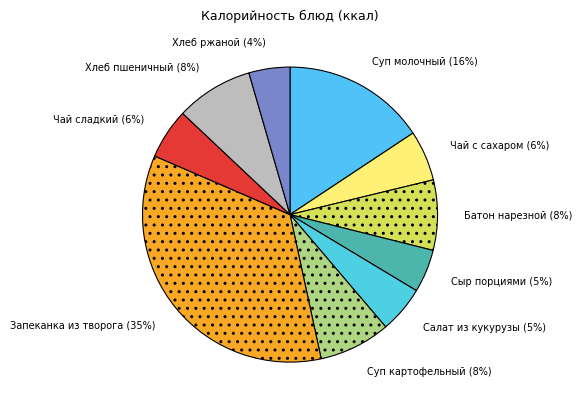

To the nearest percent, what portion does Салат из кукурузы represent?

5%